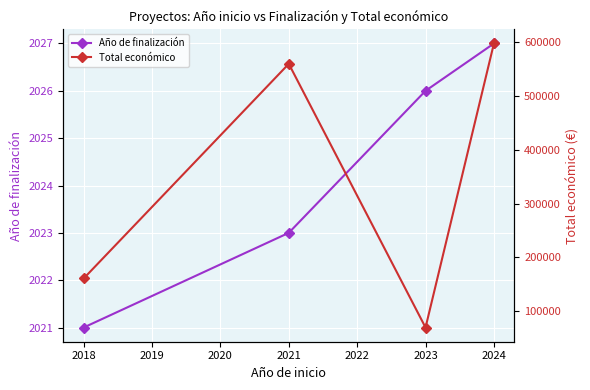

How many lines are shown in the chart?

2